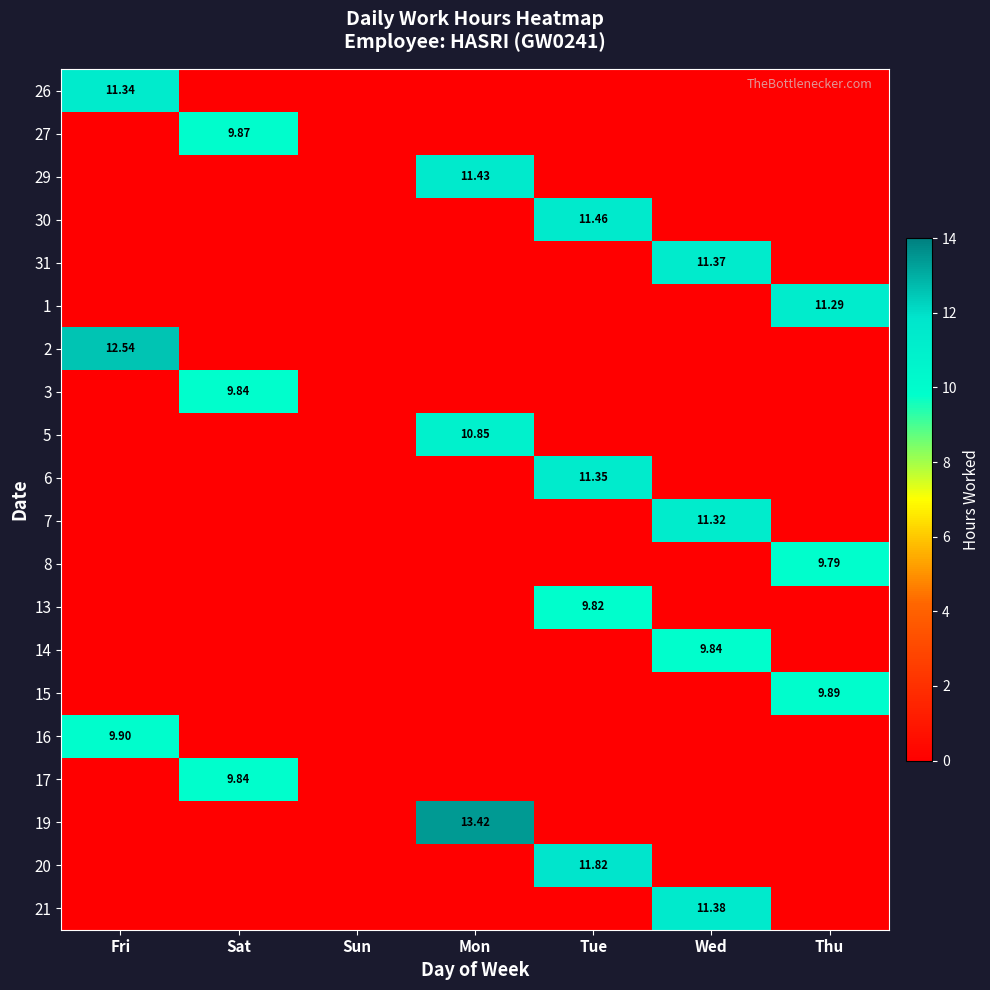

How many values in 31 are above zero?

1